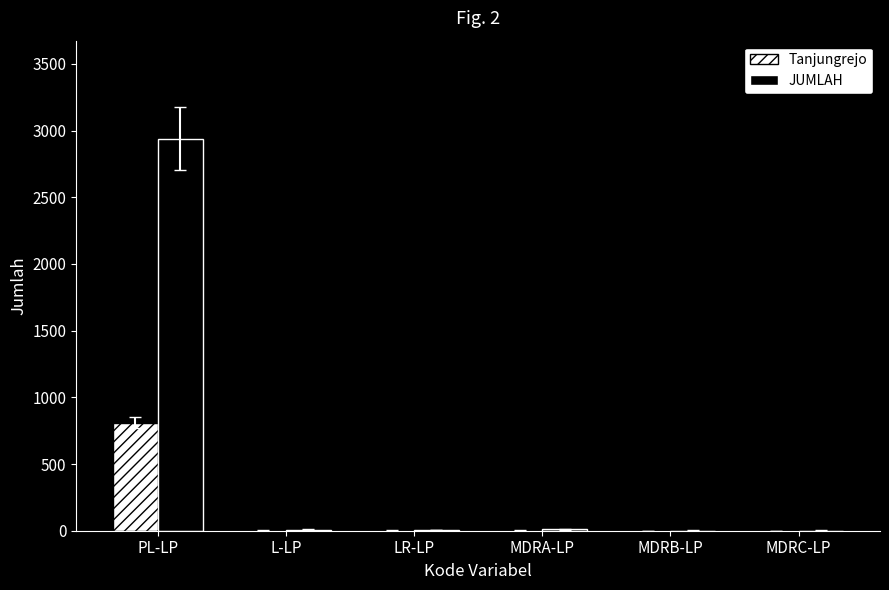

Which series has the largest range (max minus min)?

JUMLAH